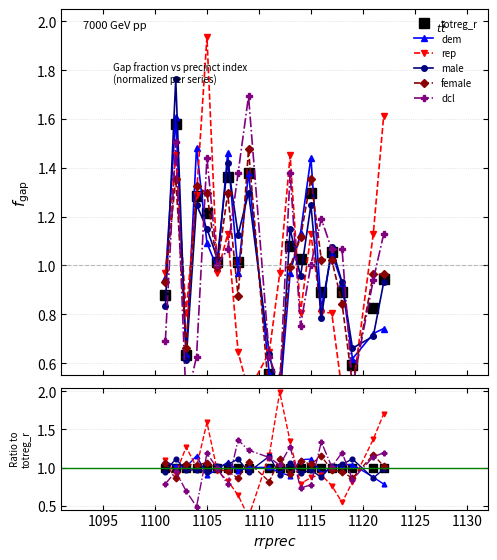

What is the value of the male point at the 6th from the left?

1.0